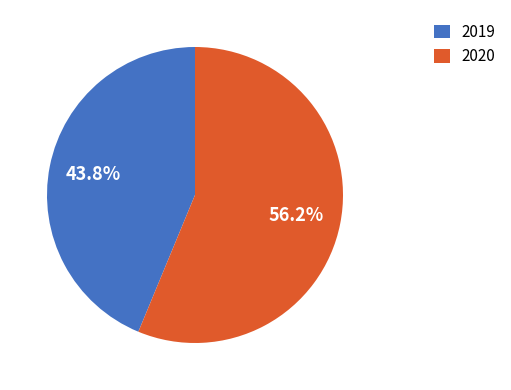

Between 2019 and 2020, which is larger?

2020